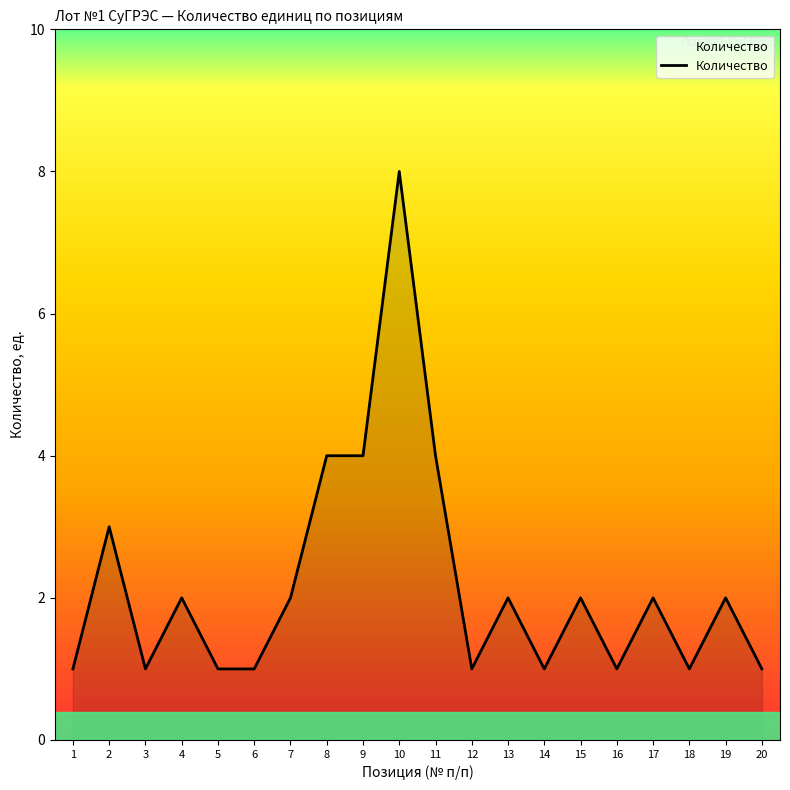

Count the number of categories in the chart.

20